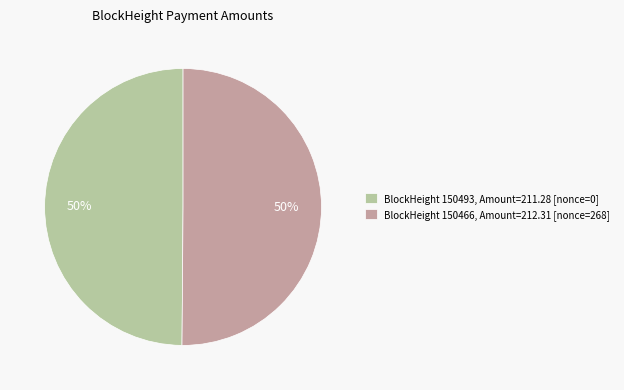

What is the ratio of the value at BlockHeight 150466, Amount=212.31 [nonce=268] to the value at BlockHeight 150493, Amount=211.28 [nonce=0]?

1.0